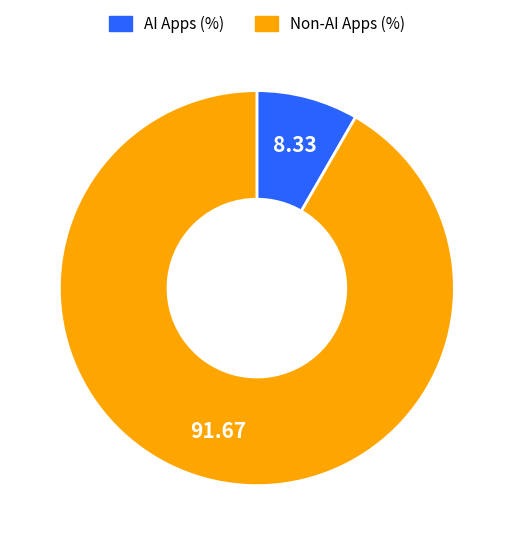

Rank the categories by value from highest to lowest.

Non-AI Apps (%), AI Apps (%)